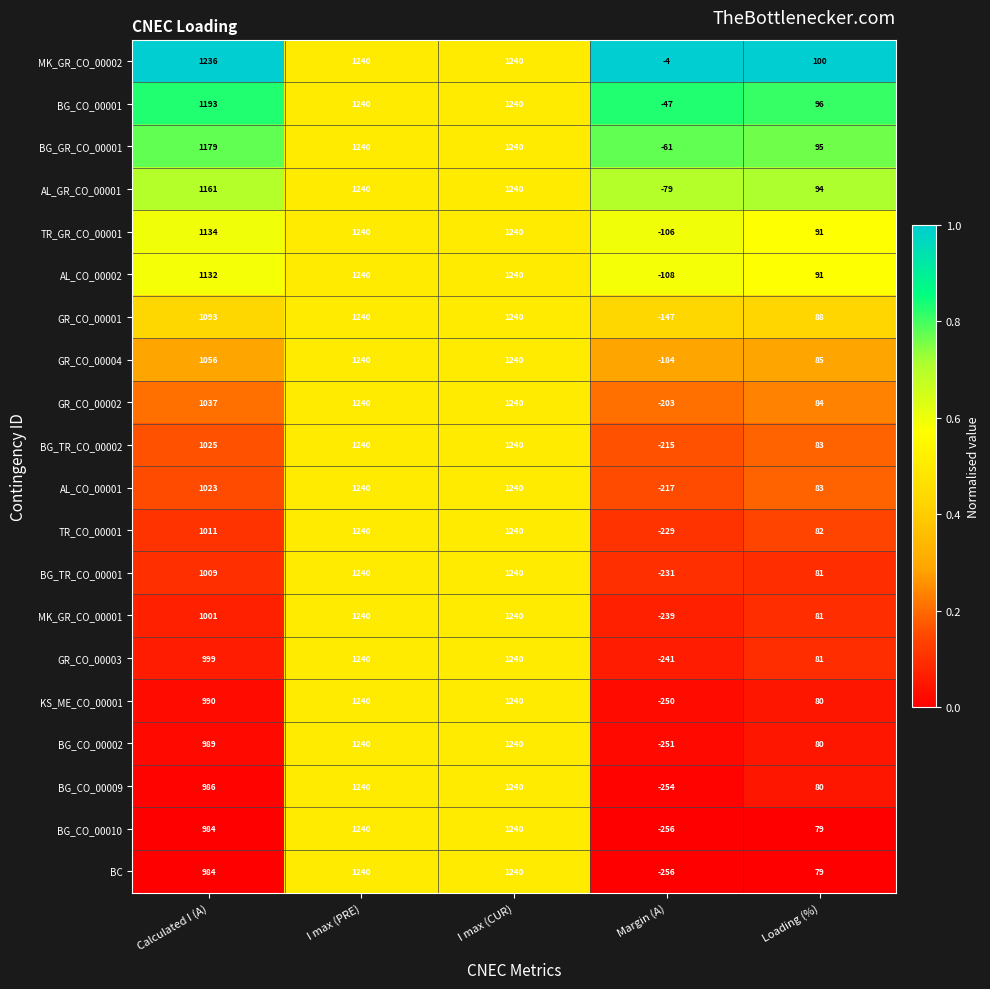

What is the spread (max minus min) of values at Calculated I (A)?

252